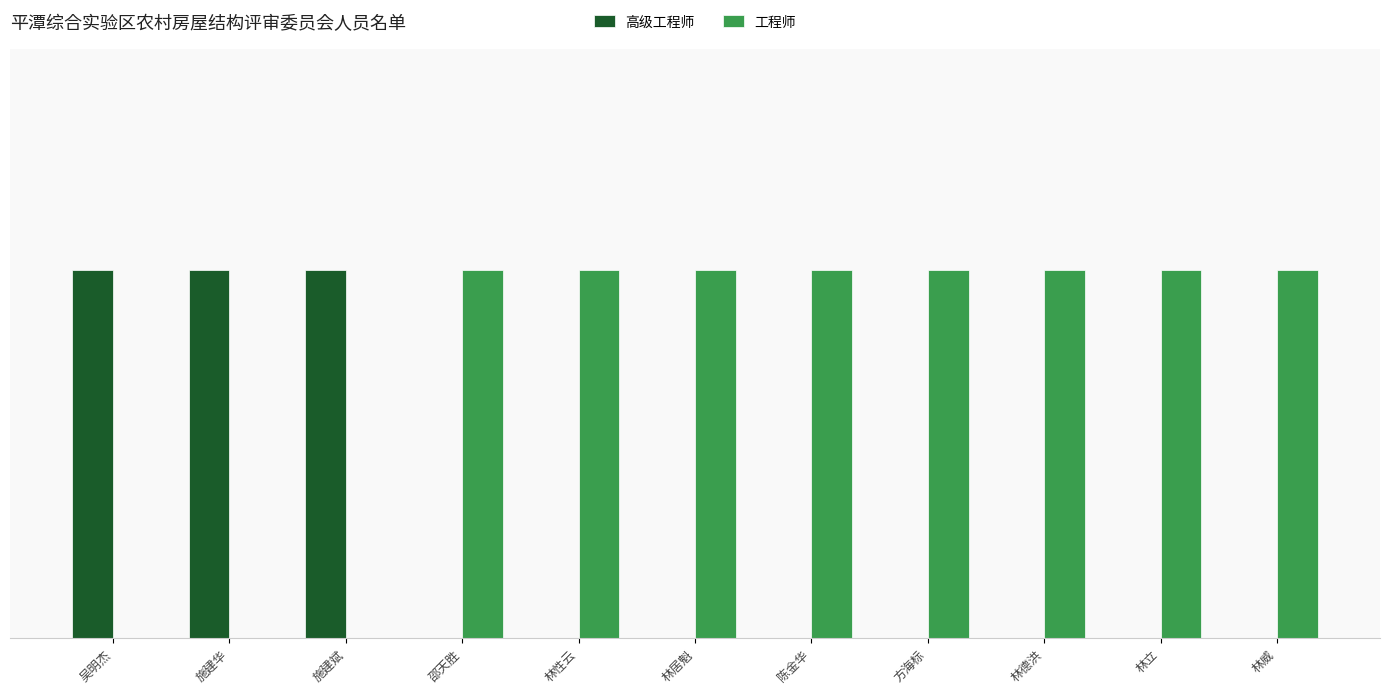

List the series in order of their overall mean, lowest first.

高级工程师, 工程师